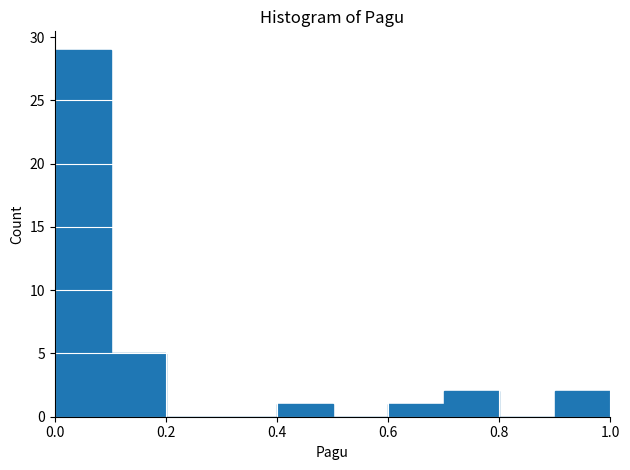

Which range on the x-axis has the tallest bar?

0.0 to 0.1